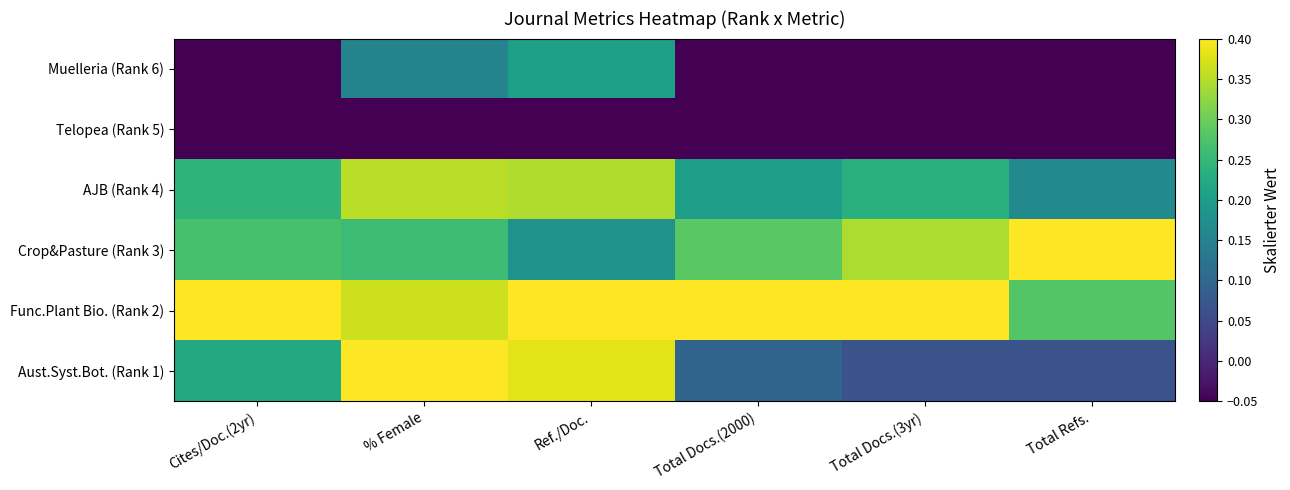

Reading right to left, what are all the values shown in this chart?

Muelleria (Rank 6): Total Refs.=-0.1	Total Docs.(3yr)=-0.1	Total Docs.(2000)=-0.1	Ref./Doc.=0.2	% Female=0.2	Cites/Doc.(2yr)=-0.1
Telopea (Rank 5): Total Refs.=-0.1	Total Docs.(3yr)=-0.1	Total Docs.(2000)=-0.1	Ref./Doc.=-0.1	% Female=-0.1	Cites/Doc.(2yr)=-0.1
AJB (Rank 4): Total Refs.=0.2	Total Docs.(3yr)=0.2	Total Docs.(2000)=0.2	Ref./Doc.=0.3	% Female=0.4	Cites/Doc.(2yr)=0.2
Crop&Pasture (Rank 3): Total Refs.=0.4	Total Docs.(3yr)=0.3	Total Docs.(2000)=0.3	Ref./Doc.=0.2	% Female=0.3	Cites/Doc.(2yr)=0.3
Func.Plant Bio. (Rank 2): Total Refs.=0.3	Total Docs.(3yr)=0.4	Total Docs.(2000)=0.4	Ref./Doc.=0.4	% Female=0.4	Cites/Doc.(2yr)=0.4
Aust.Syst.Bot. (Rank 1): Total Refs.=0.1	Total Docs.(3yr)=0.1	Total Docs.(2000)=0.1	Ref./Doc.=0.4	% Female=0.4	Cites/Doc.(2yr)=0.2